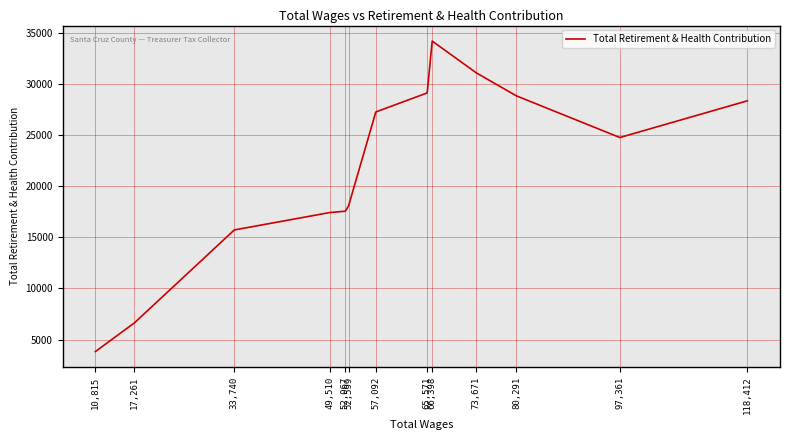

What is the change in value from 73,671 to 66,398?

+3104